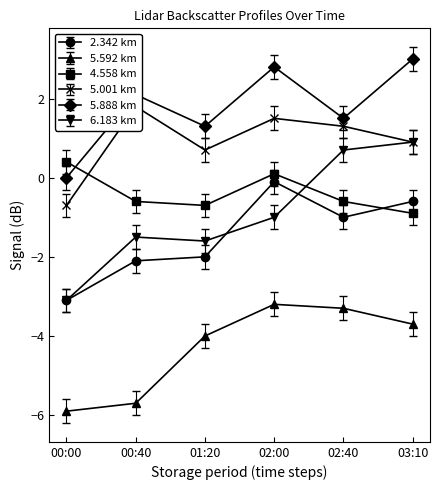

Is this an area chart (filled region under the line)?

No